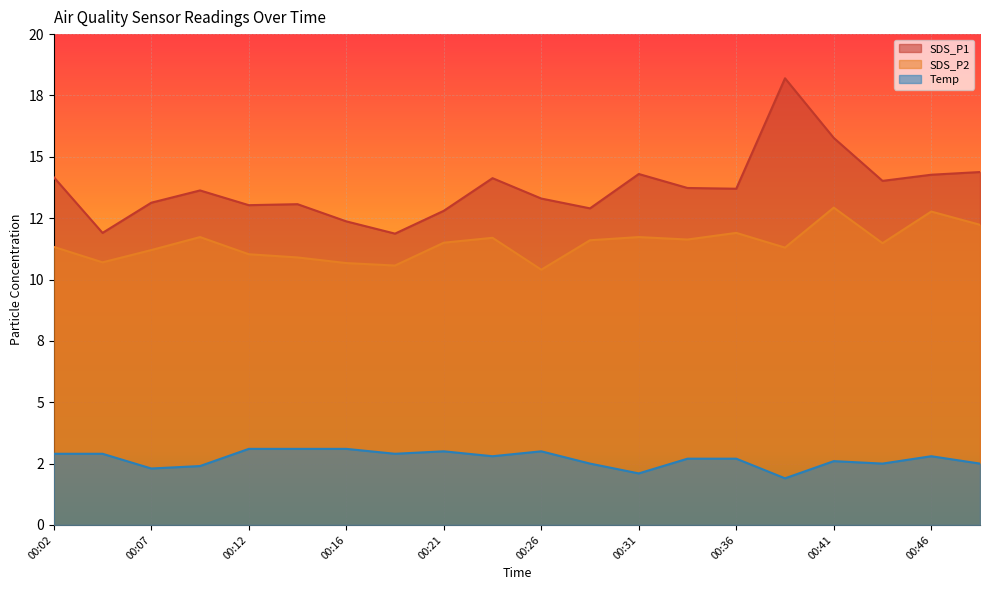

True or false: Temp and SDS_P2 intersect in this chart.

False